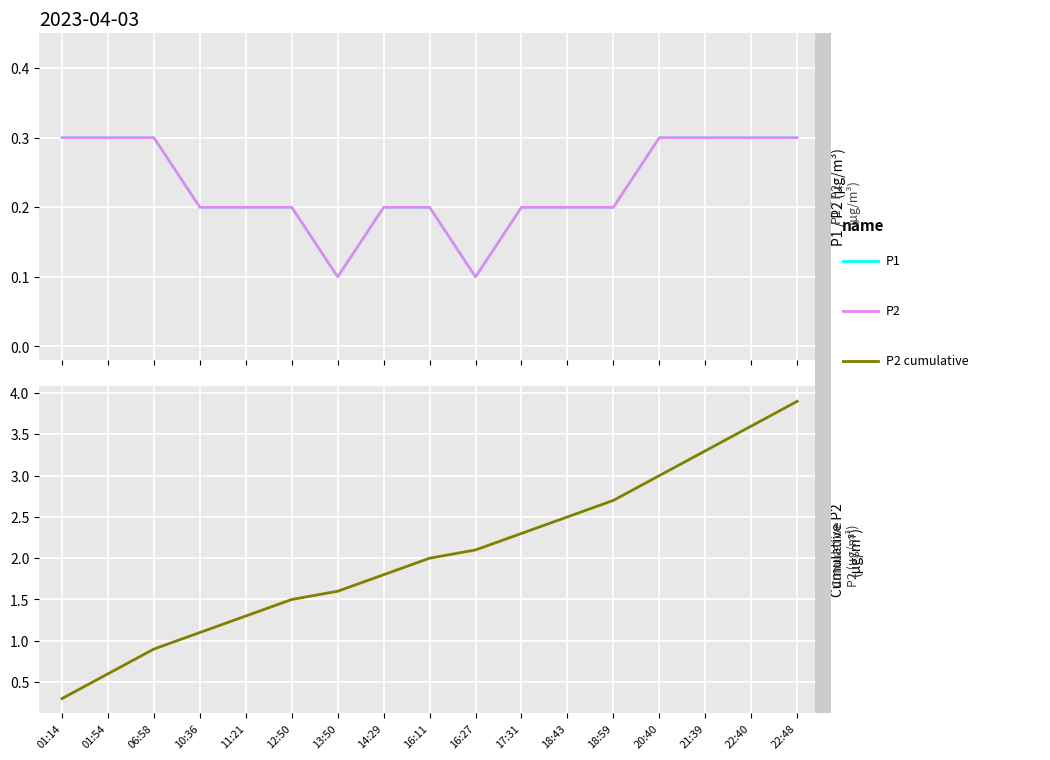

Which category has the lowest value across all series?

13:50